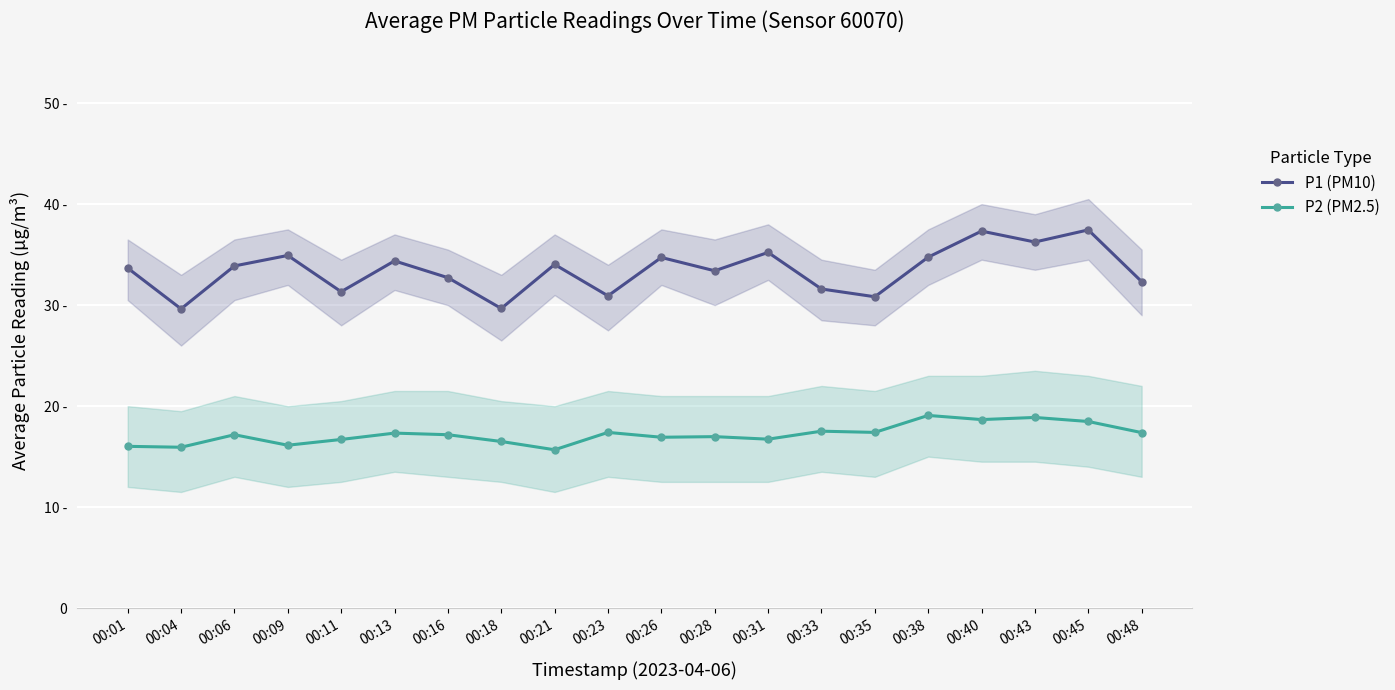

What are all the series names shown in the legend?

P1 (PM10), P2 (PM2.5)